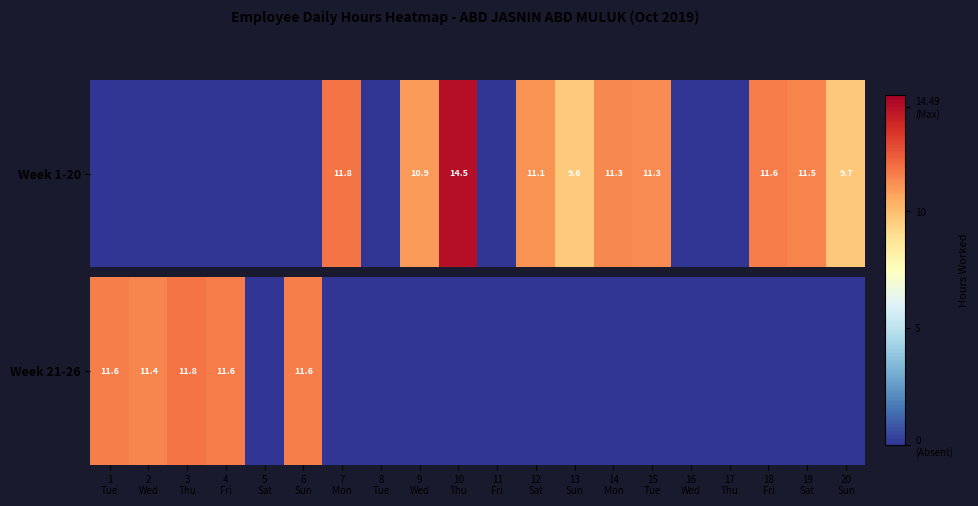

Reading left to right, what are all the values shown in this chart?

1
Tue=11.6	2
Wed=11.4	3
Thu=11.8	4
Fri=11.6	5
Sat=0.0	6
Sun=11.6	7
Mon=0.0	8
Tue=0.0	9
Wed=0.0	10
Thu=0.0	11
Fri=0.0	12
Sat=0.0	13
Sun=0.0	14
Mon=0.0	15
Tue=0.0	16
Wed=0.0	17
Thu=0.0	18
Fri=0.0	19
Sat=0.0	20
Sun=0.0